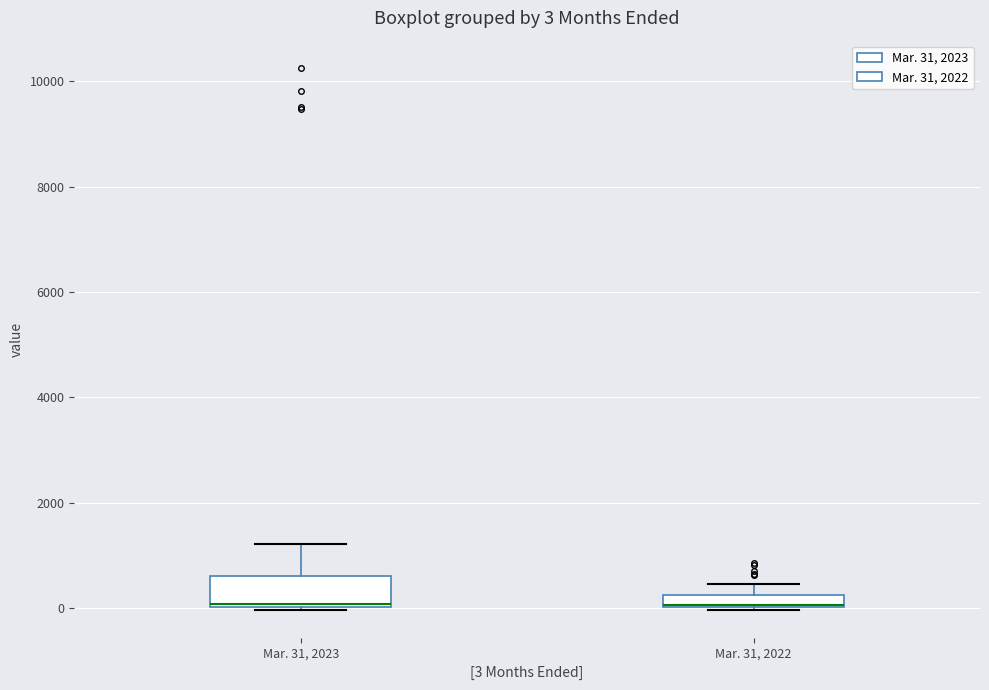

Which box is the tallest, from its lower edge to its upper edge?

Mar. 31, 2023